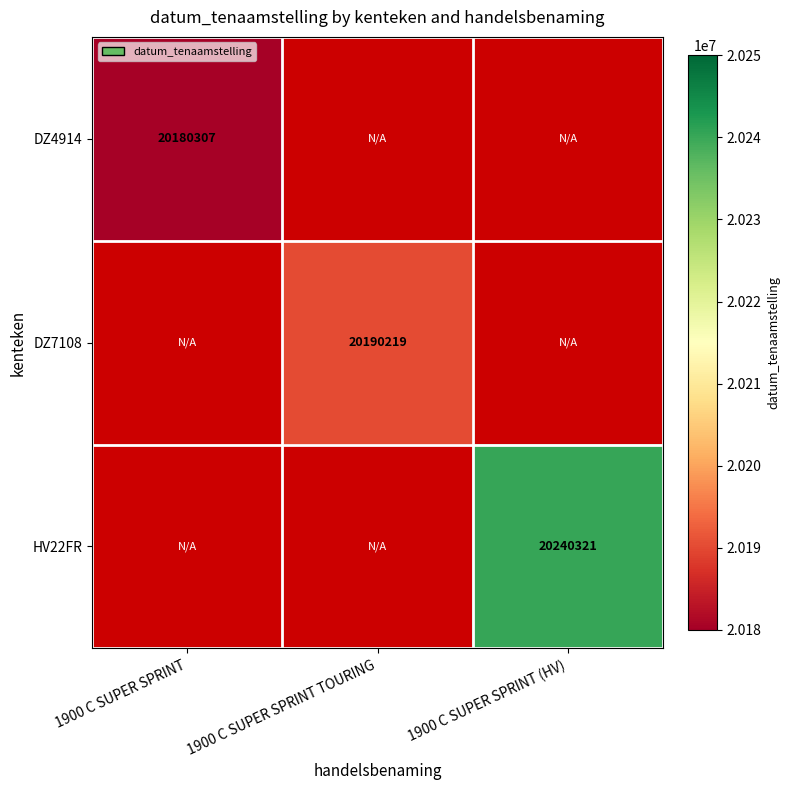

At how many categories does at least one series exceed 20238207?

1